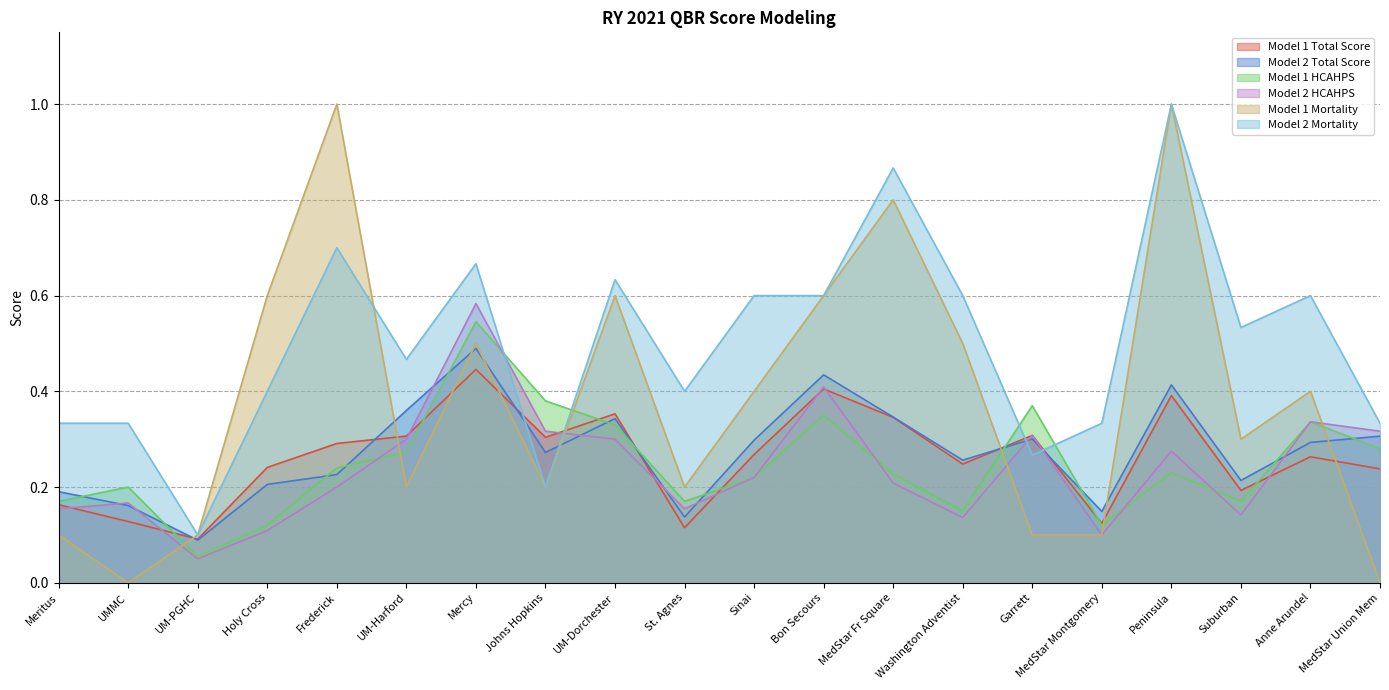

How many lines are shown in the chart?

6